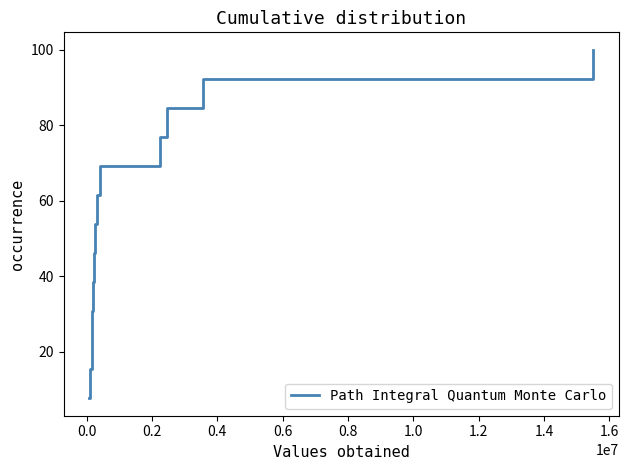

What is the difference between the maximum and minimum values?

92.3